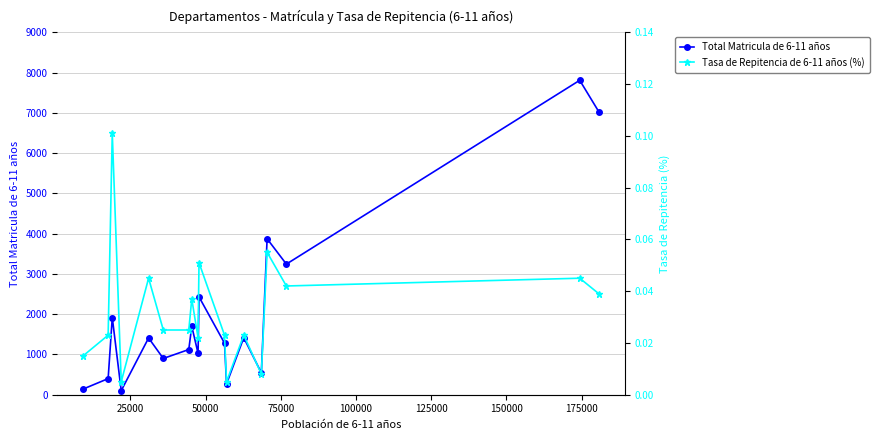

What are all the series names shown in the legend?

Total Matricula de 6-11 años, Tasa de Repitencia de 6-11 años (%)